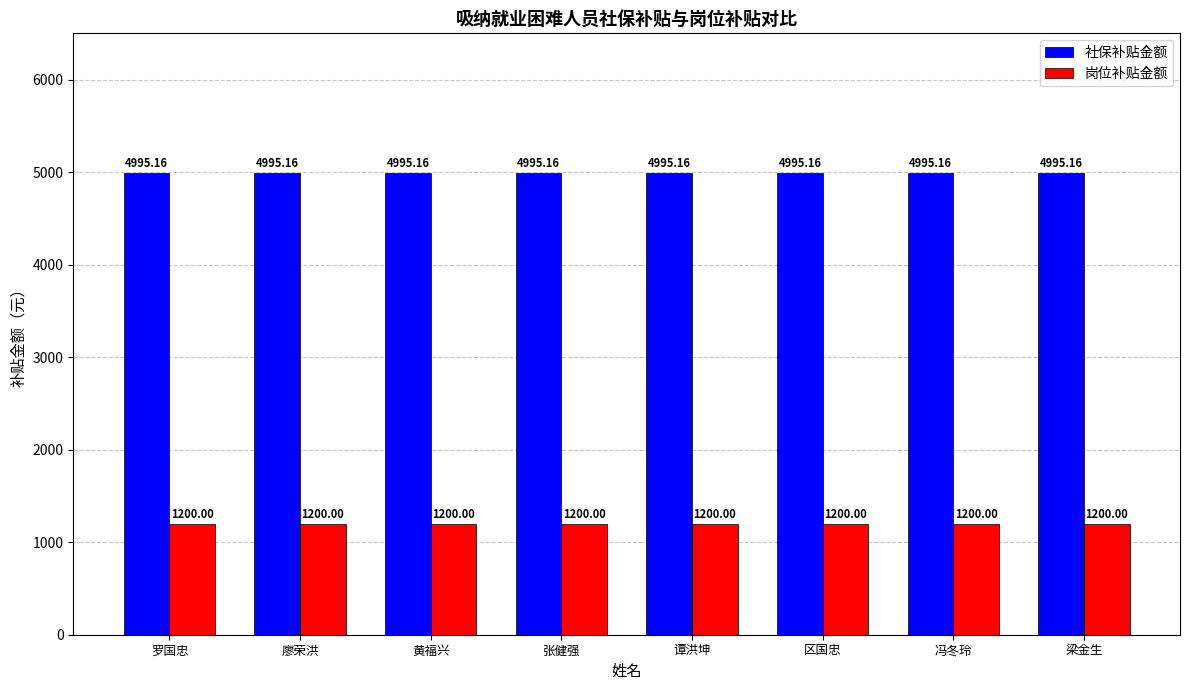

What is the total value across all series at 梁金生?

6195.2